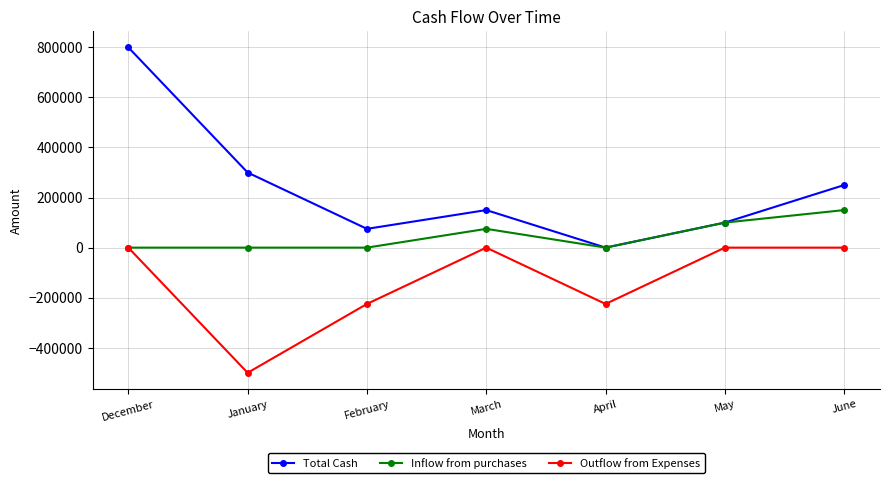

True or false: Outflow from Expenses has a value of -389520 at April.

False